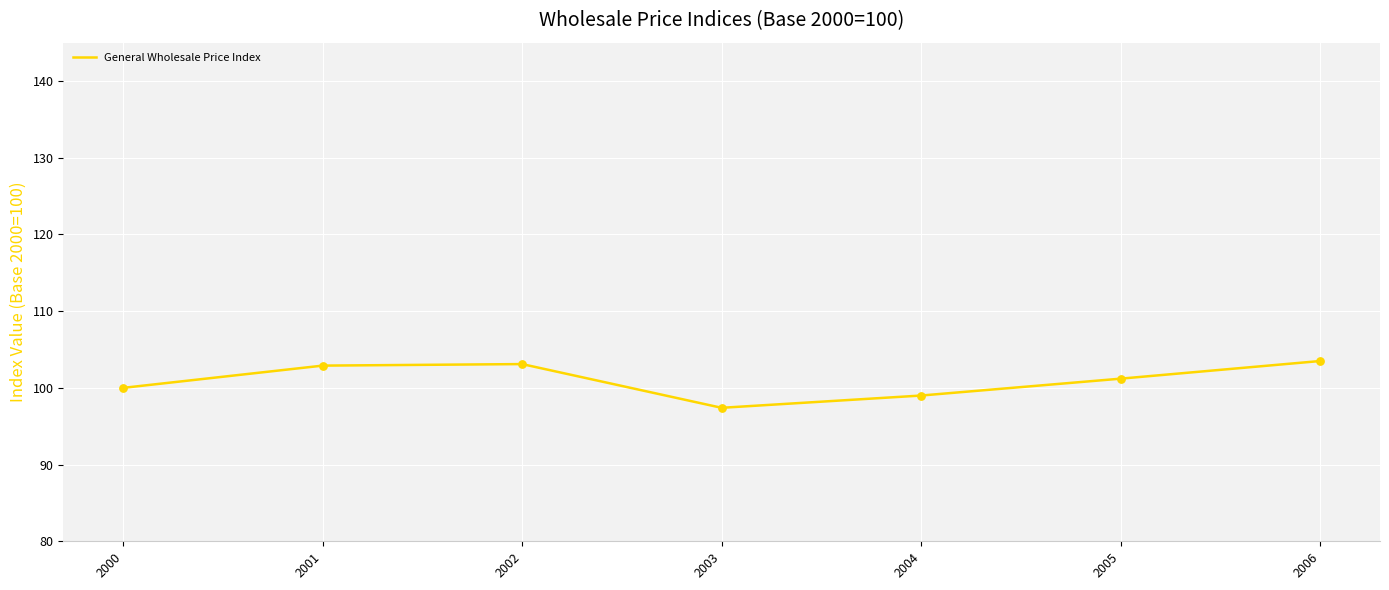

What is the change in value from 2001 to 2004?

-3.9